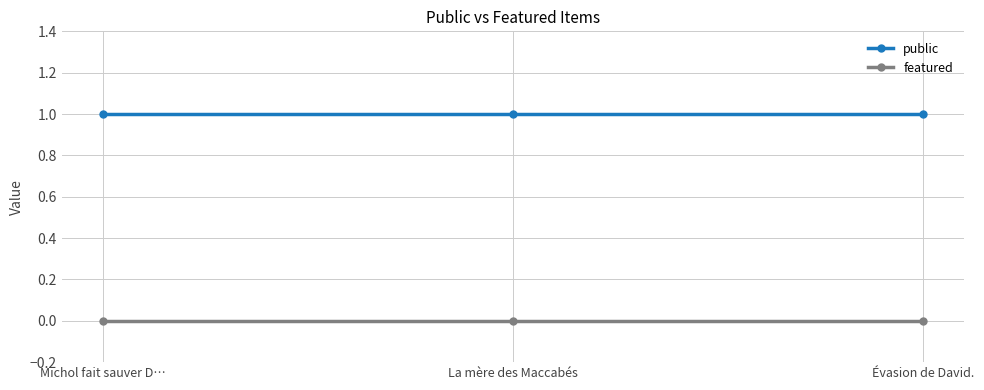

The value of featured at Évasion de David. is 0. True or false?

True